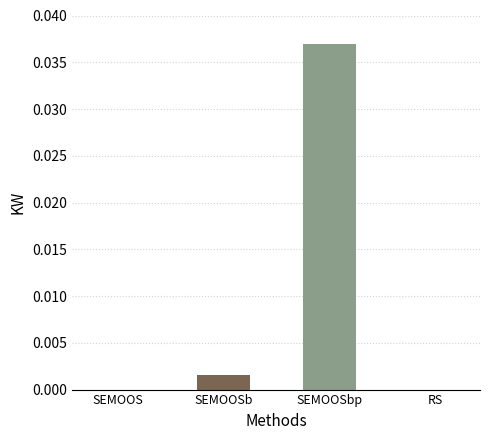

Which has a higher value, SEMOOSb or RS?

SEMOOSb